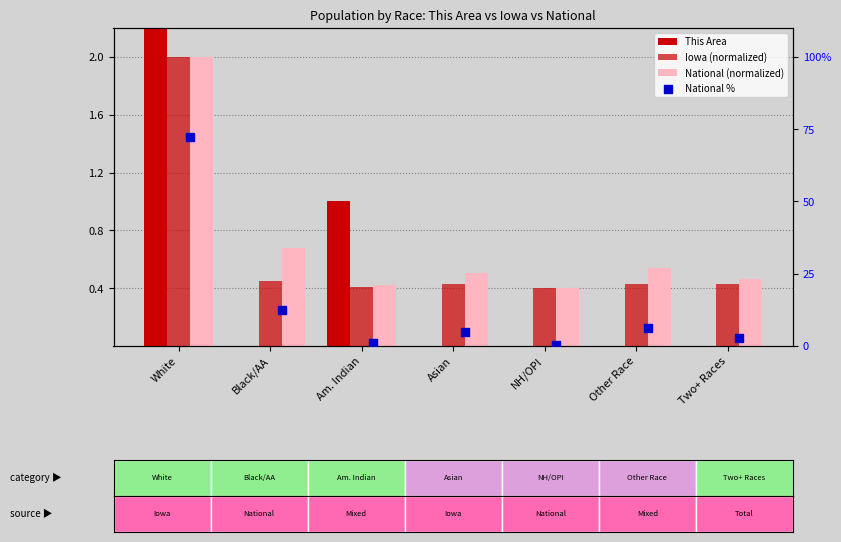

Which series has the largest total across all categories?

National %